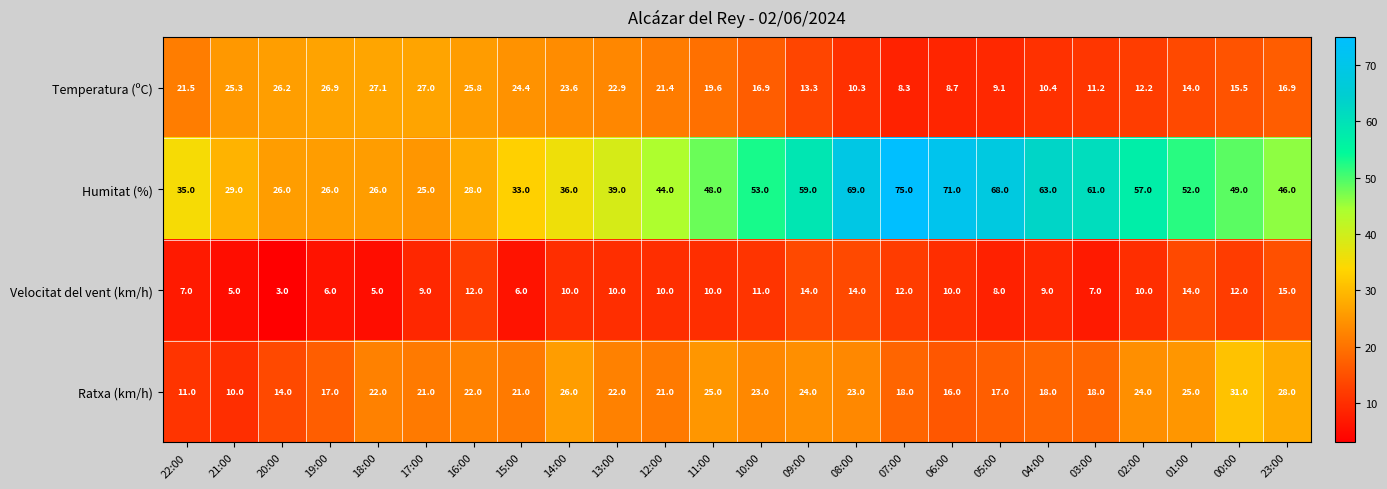

At which label does Humitat (%) reach its peak?

07:00